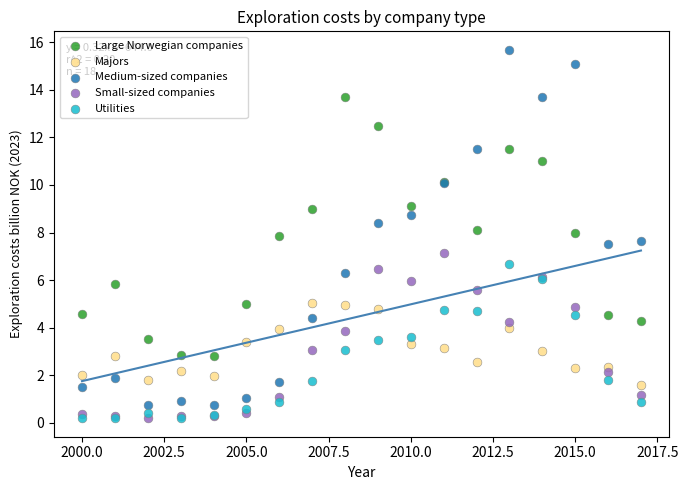

Which series has the largest Y range (max minus min)?

Medium-sized companies